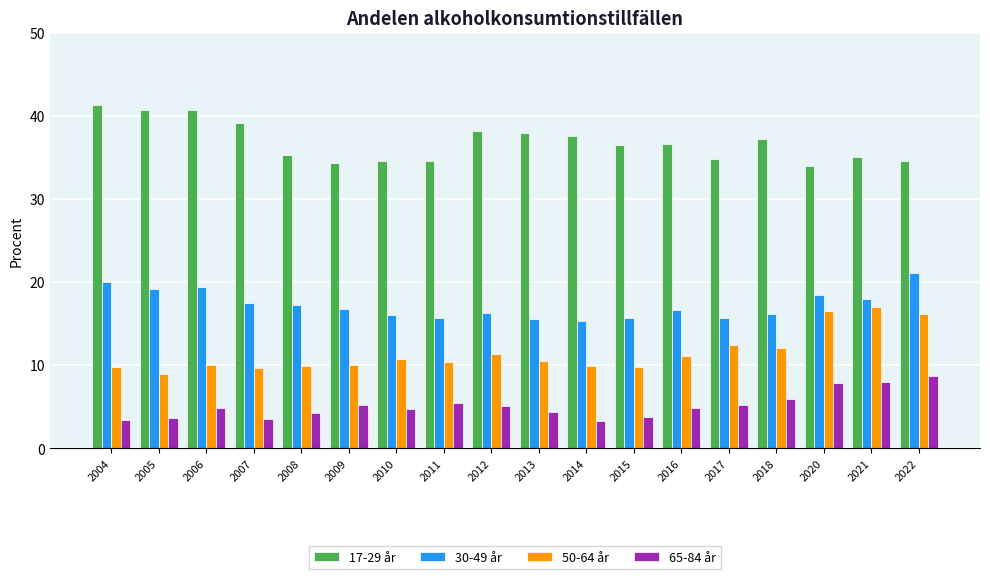

At which label does 50-64 år reach its minimum?

2005